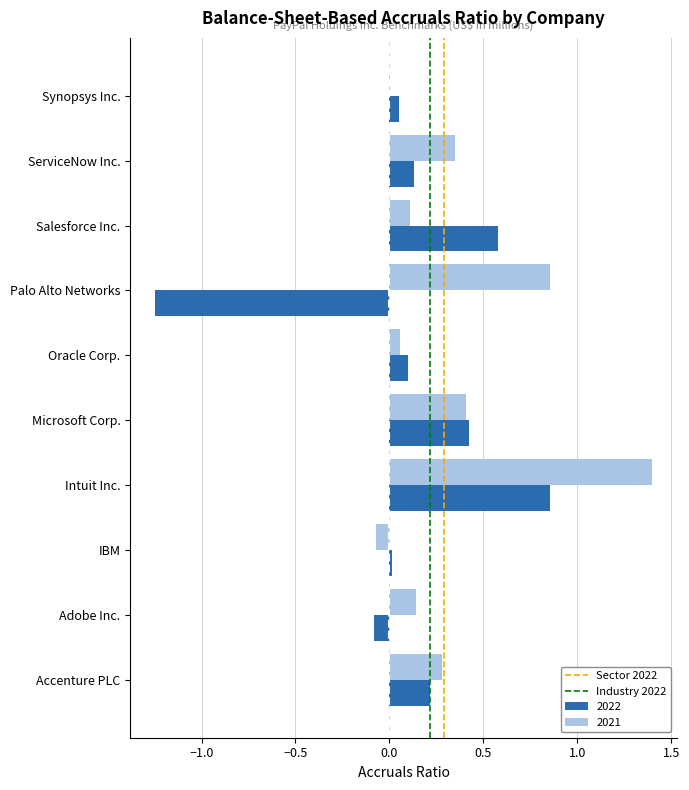

Is it true that 2022 equals 0.4 at Accenture PLC?

False